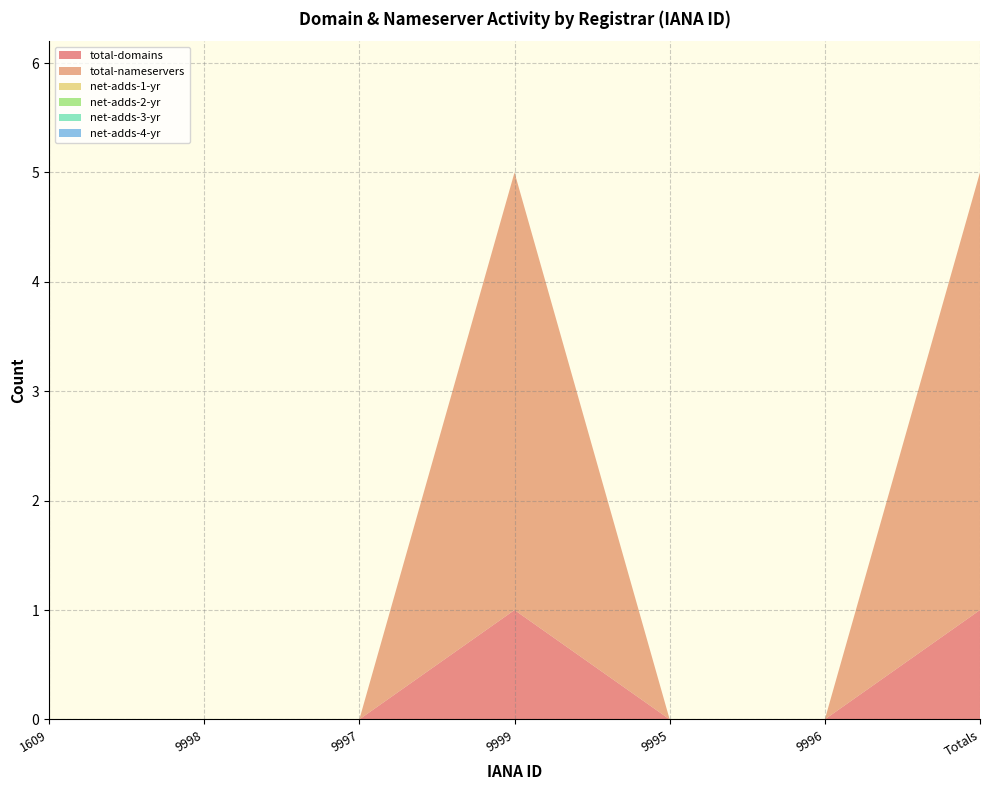

Reading right to left, extract all data points from this chart.

total-domains: Totals=1	9996=0	9995=0	9999=1	9997=0	9998=0	1609=0
total-nameservers: Totals=4	9996=0	9995=0	9999=4	9997=0	9998=0	1609=0
net-adds-1-yr: Totals=0	9996=0	9995=0	9999=0	9997=0	9998=0	1609=0
net-adds-2-yr: Totals=0	9996=0	9995=0	9999=0	9997=0	9998=0	1609=0
net-adds-3-yr: Totals=0	9996=0	9995=0	9999=0	9997=0	9998=0	1609=0
net-adds-4-yr: Totals=0	9996=0	9995=0	9999=0	9997=0	9998=0	1609=0